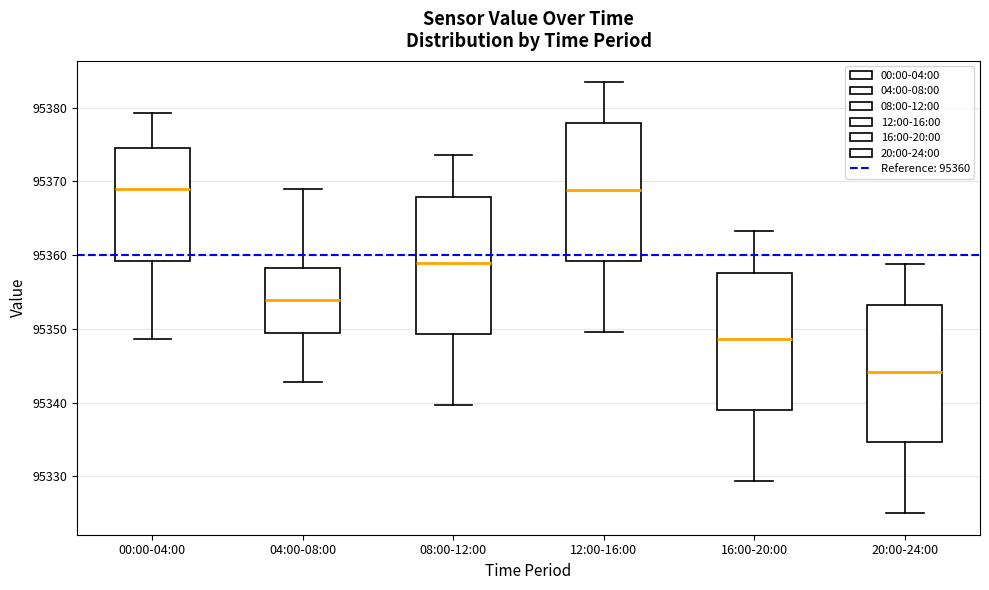

Reading left to right, read every box against the y-axis: the position of its median line, the range the box covers, and the ends of its whiskers. The values are not printed on the chart, so give them approximately, as read against the axis.

00:00-04:00: median 95369, box 95359 to 95375, whiskers 95349 to 95379
04:00-08:00: median 95354, box 95349 to 95358, whiskers 95343 to 95369
08:00-12:00: median 95359, box 95349 to 95368, whiskers 95340 to 95374
12:00-16:00: median 95369, box 95359 to 95378, whiskers 95350 to 95383
16:00-20:00: median 95349, box 95339 to 95358, whiskers 95329 to 95363
20:00-24:00: median 95344, box 95335 to 95353, whiskers 95325 to 95359